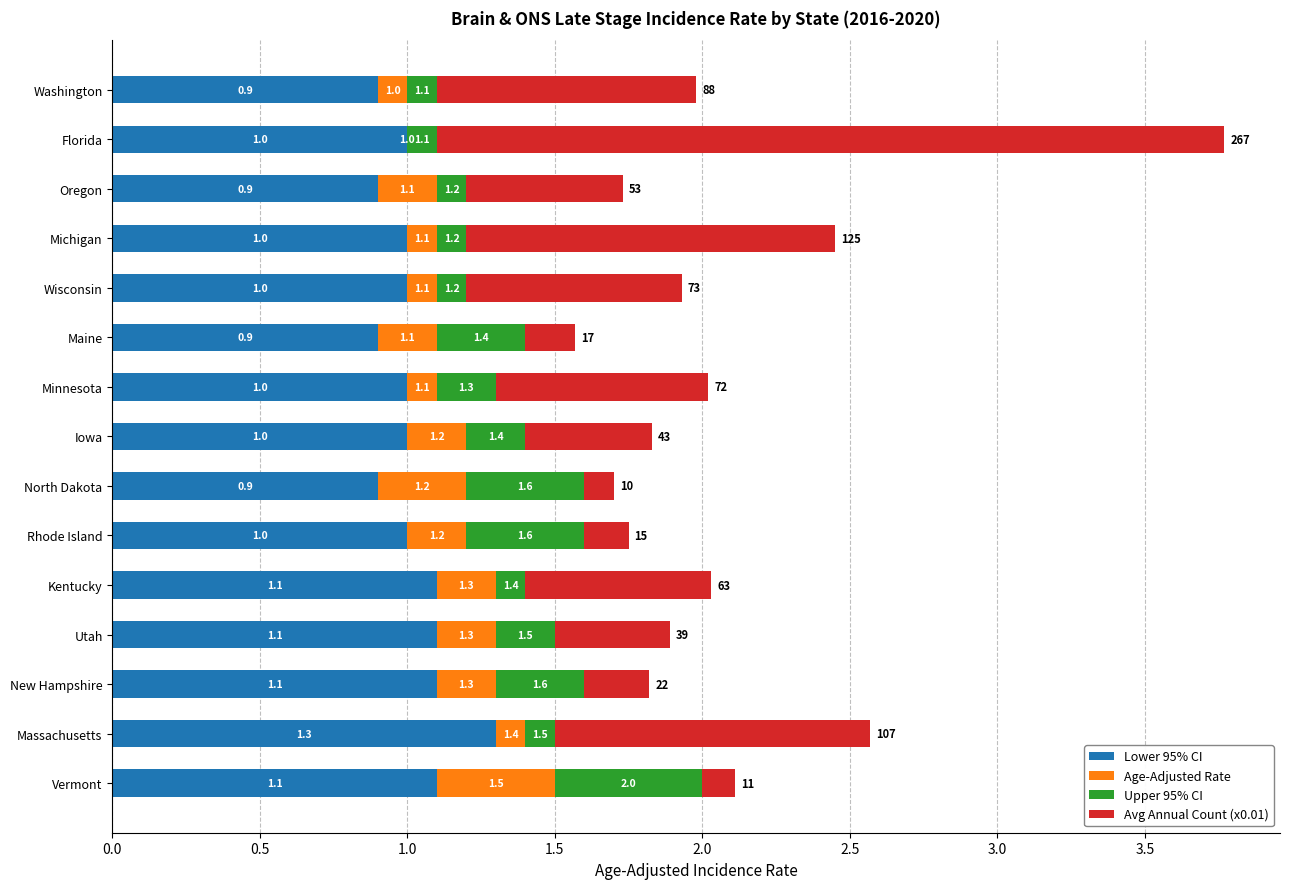

Is it true that Lower 95% CI equals 1.6 at Minnesota?

False